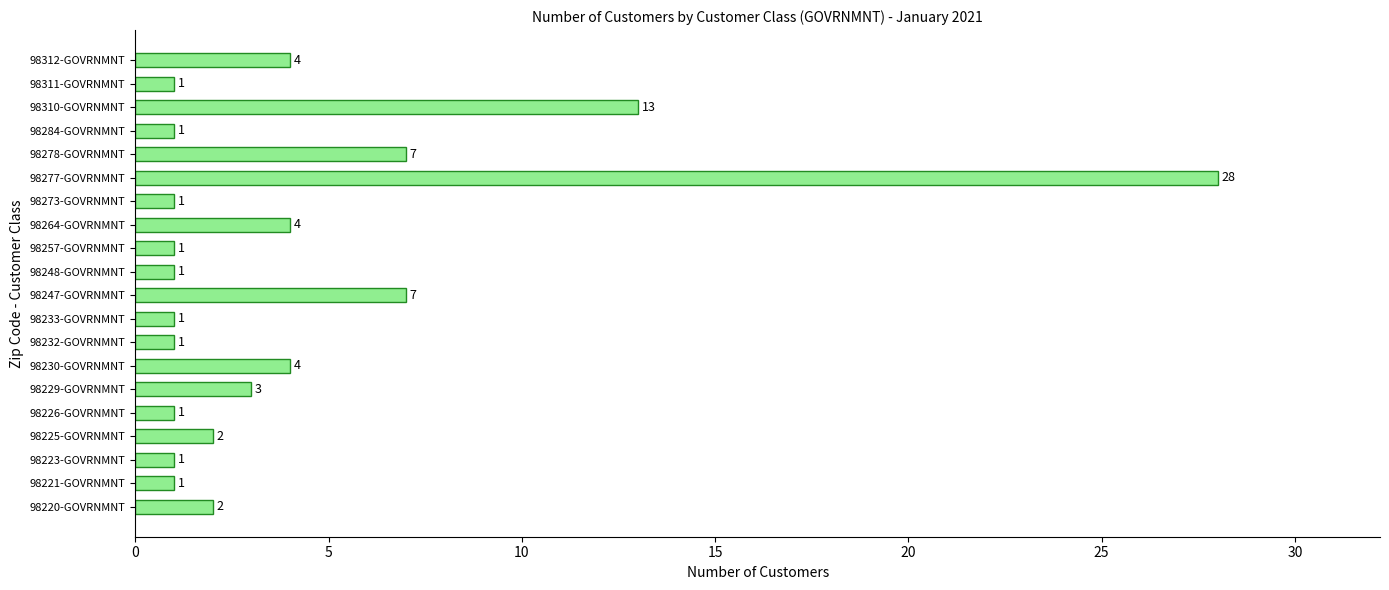

What is the ratio of the value at 98226-GOVRNMNT to the value at 98257-GOVRNMNT?

1.0